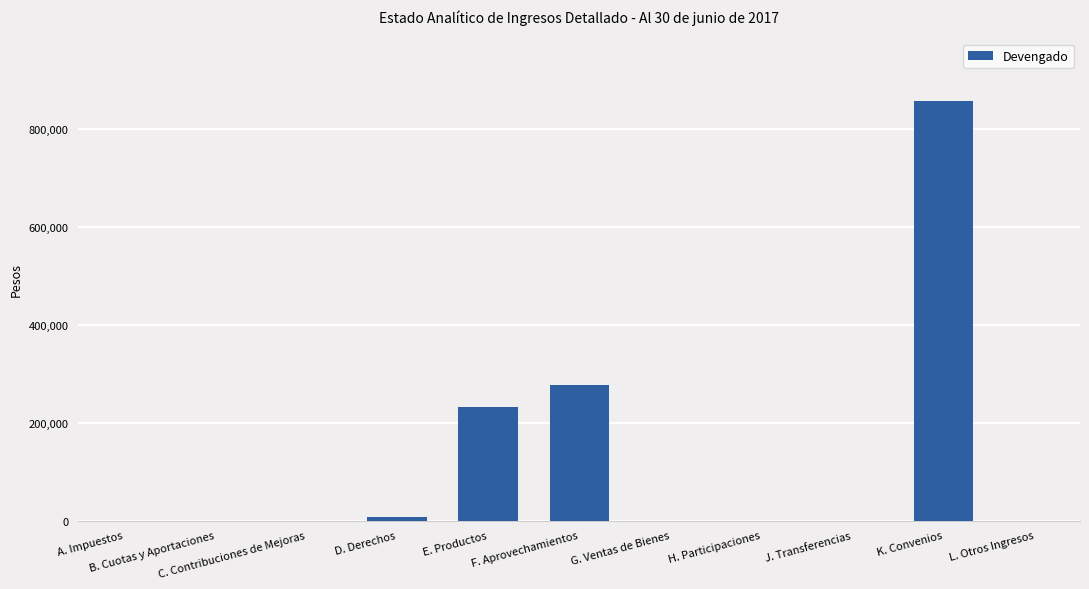

How many data points does each series have?

11